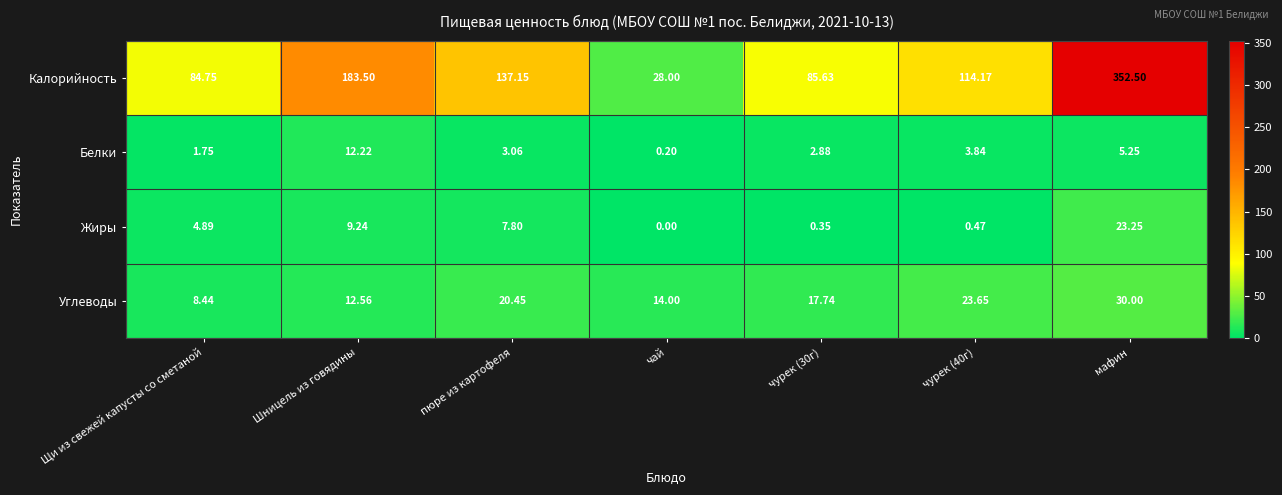

Which series changed the most between пюре из картофеля and чурек (30г)?

Калорийность